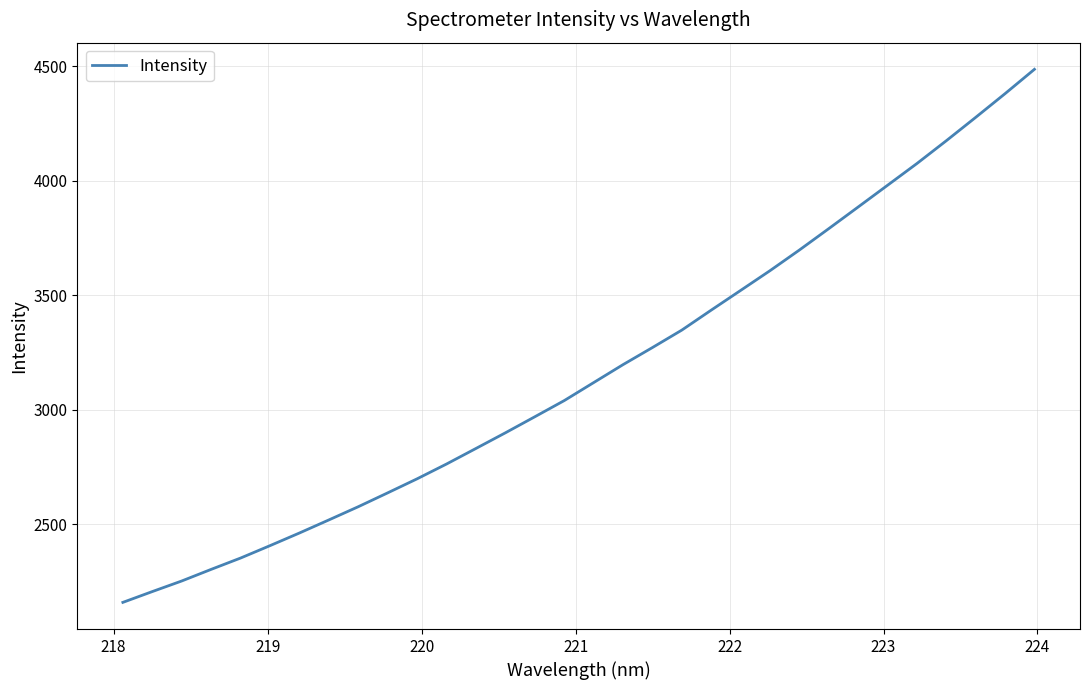

Does the chart have visible grid lines?

Yes